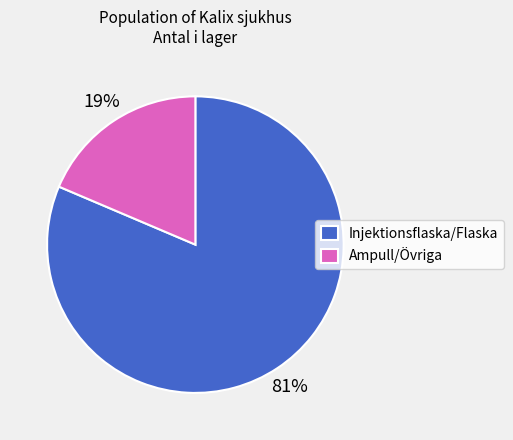

To the nearest percent, what portion does Ampull/Övriga represent?

19%